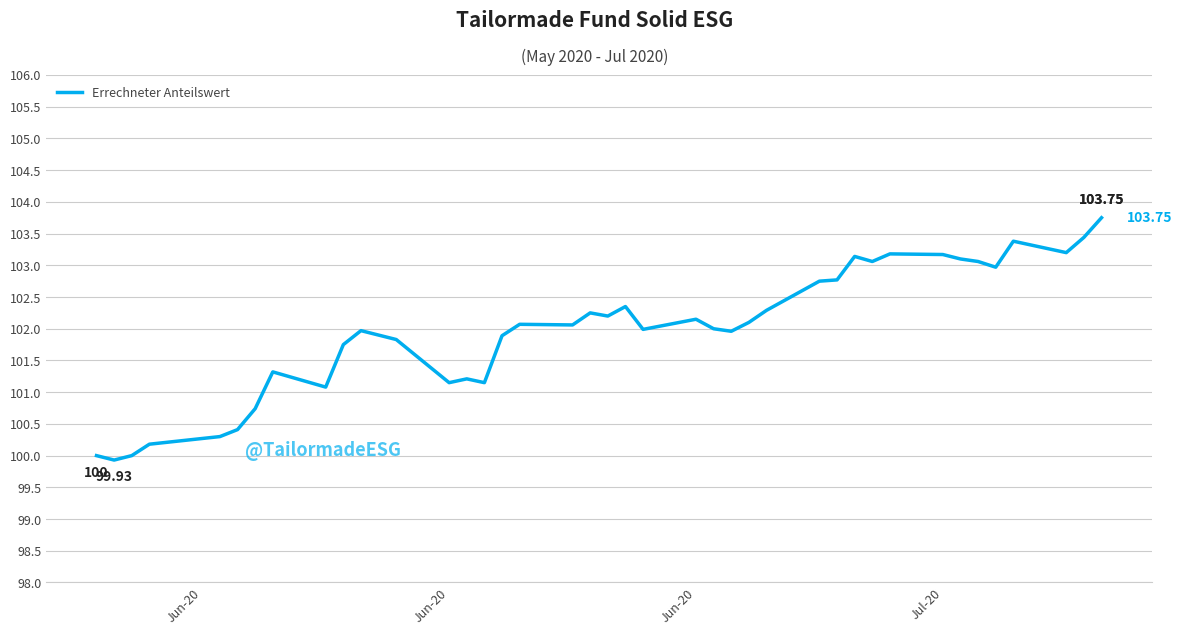

Is this an area chart (filled region under the line)?

No